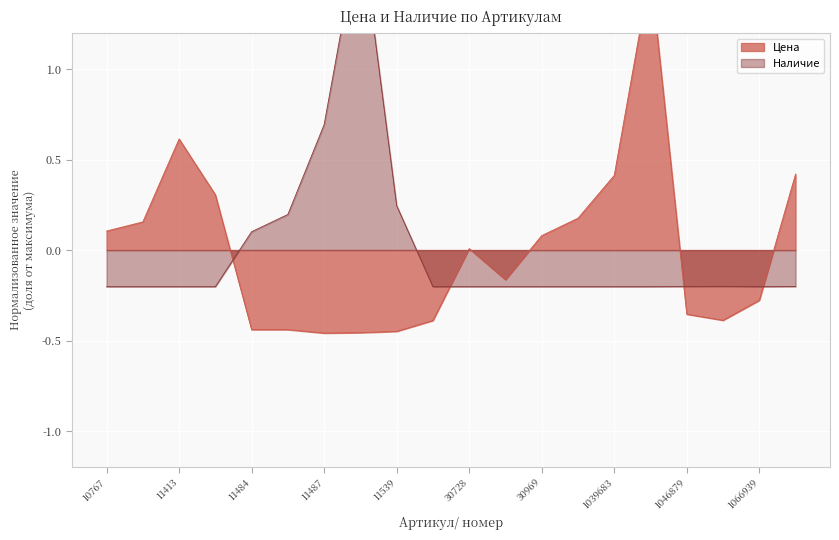

Reading left to right, list all the values displayed in this chart.

Цена: 0.1	0.2	0.6	0.3	-0.4	-0.4	-0.5	-0.5	-0.4	-0.4	0.0	-0.2	0.1	0.2	0.4	1.5	-0.4	-0.4	-0.3	0.4
Наличие: -0.2	-0.2	-0.2	-0.2	0.1	0.2	0.7	1.8	0.2	-0.2	-0.2	-0.2	-0.2	-0.2	-0.2	-0.2	-0.2	-0.2	-0.2	-0.2